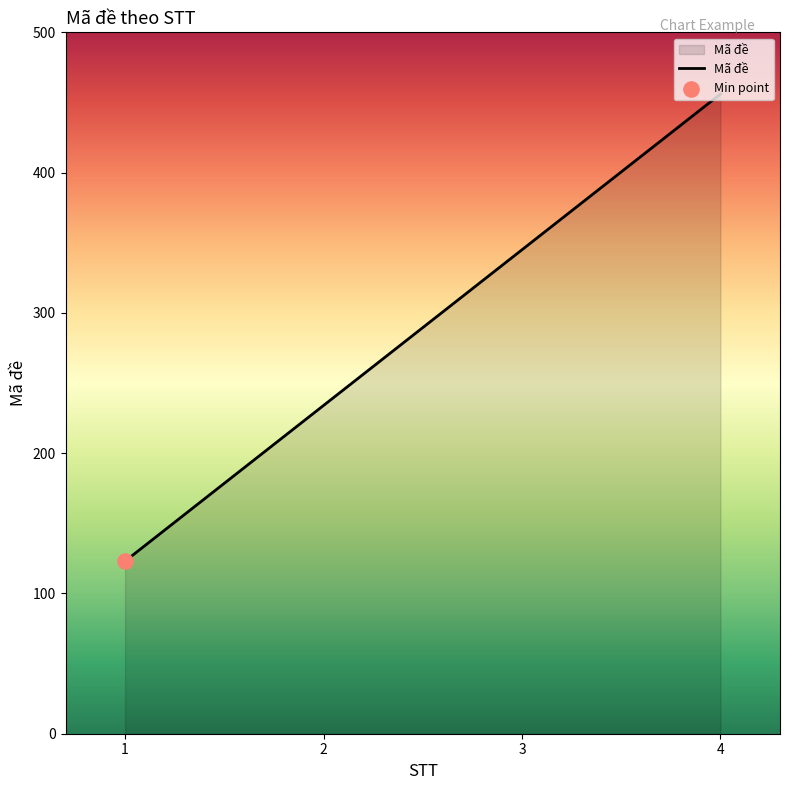

What is the smallest value displayed?

123.0